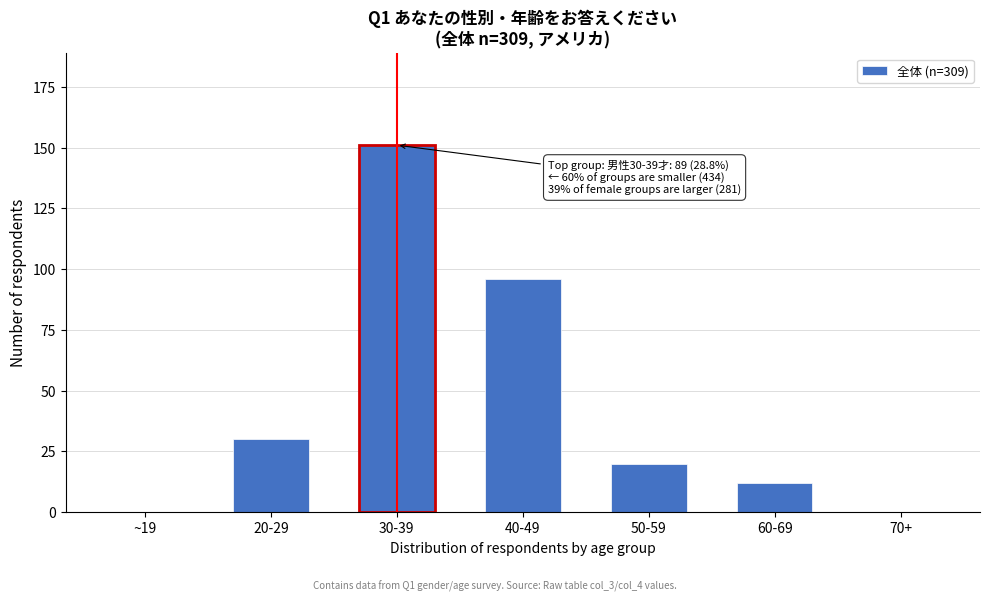

Reading left to right, extract all data points from this chart.

~19=0	20-29=30	30-39=151	40-49=96	50-59=20	60-69=12	70+=0